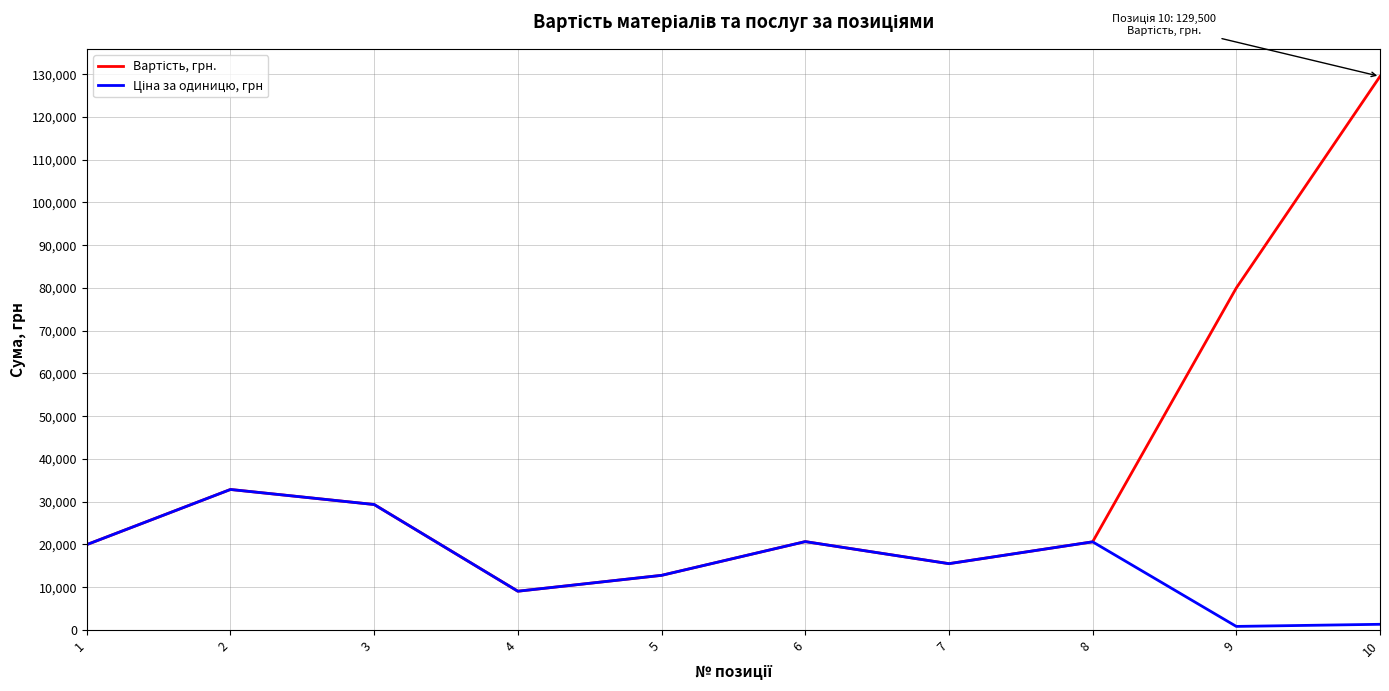

What is the maximum value shown in the chart?

129500